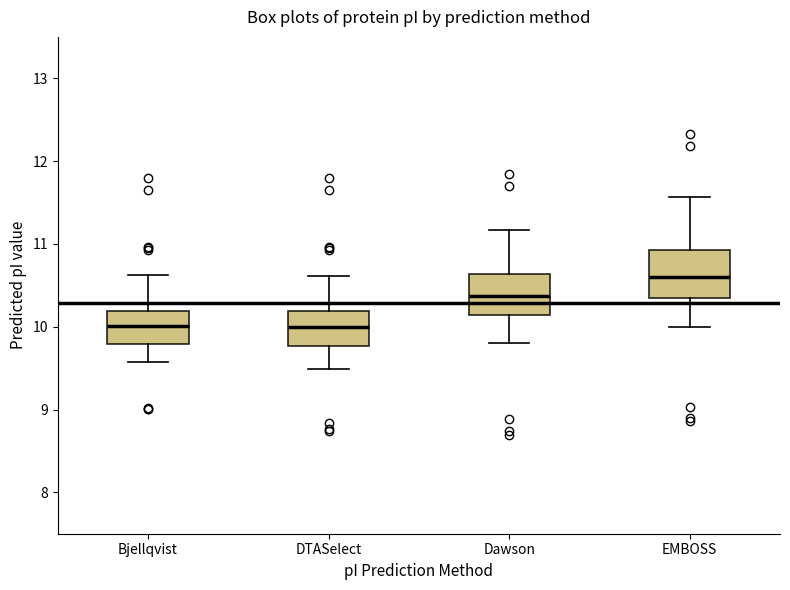

Which box's median line is the highest?

EMBOSS